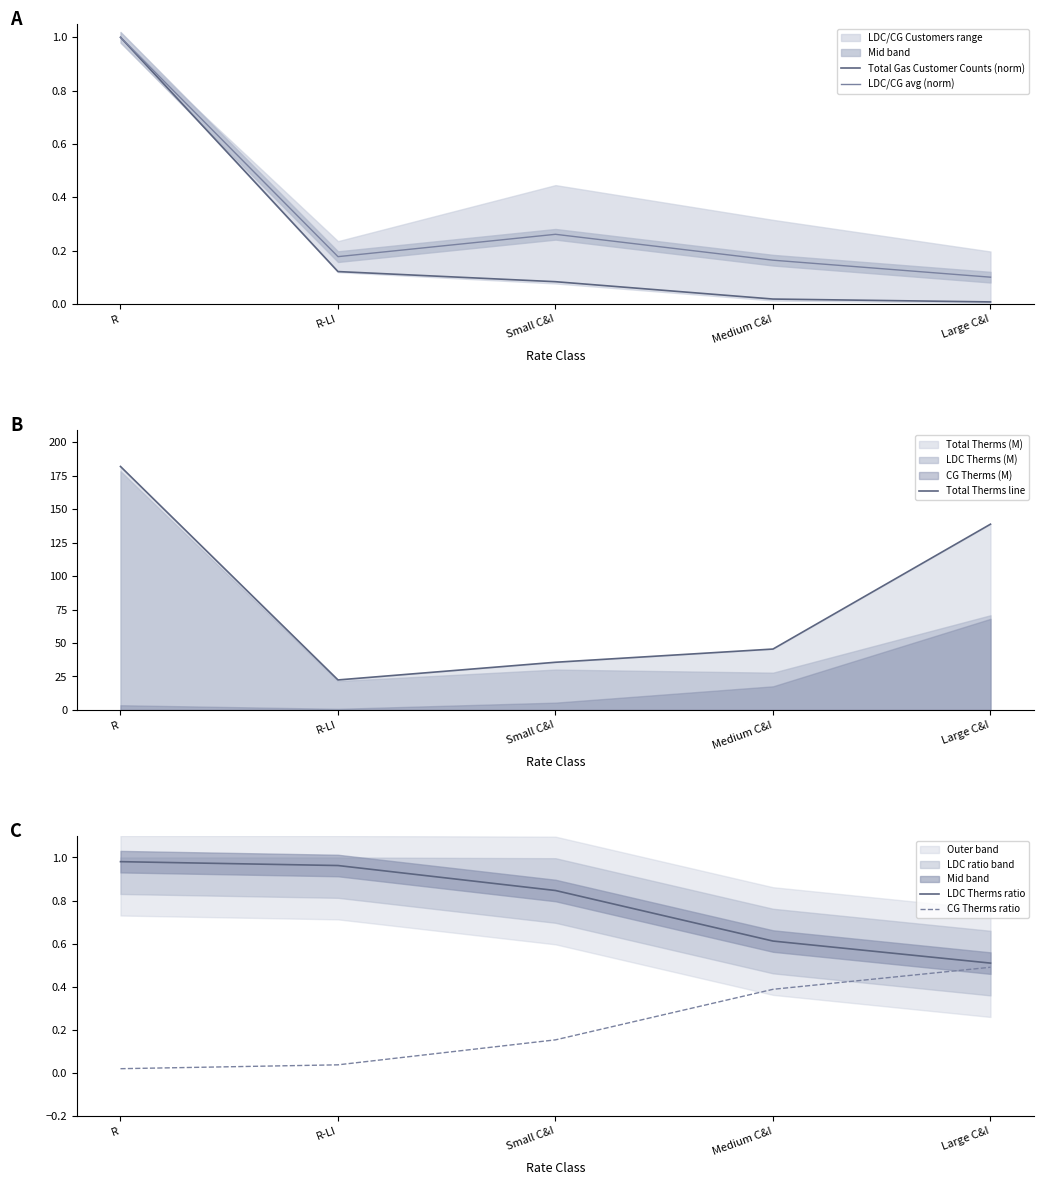

At which label does Total Therms line first exceed 45?

R